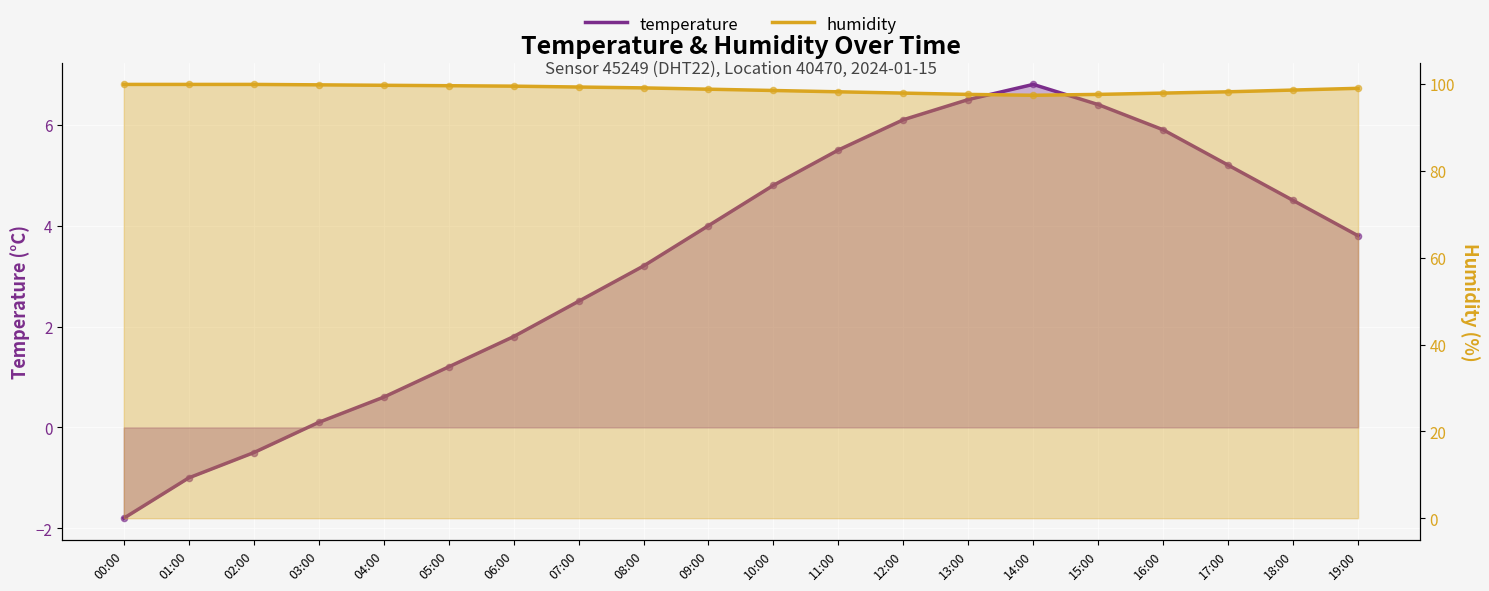

Which series has the largest total across all categories?

humidity